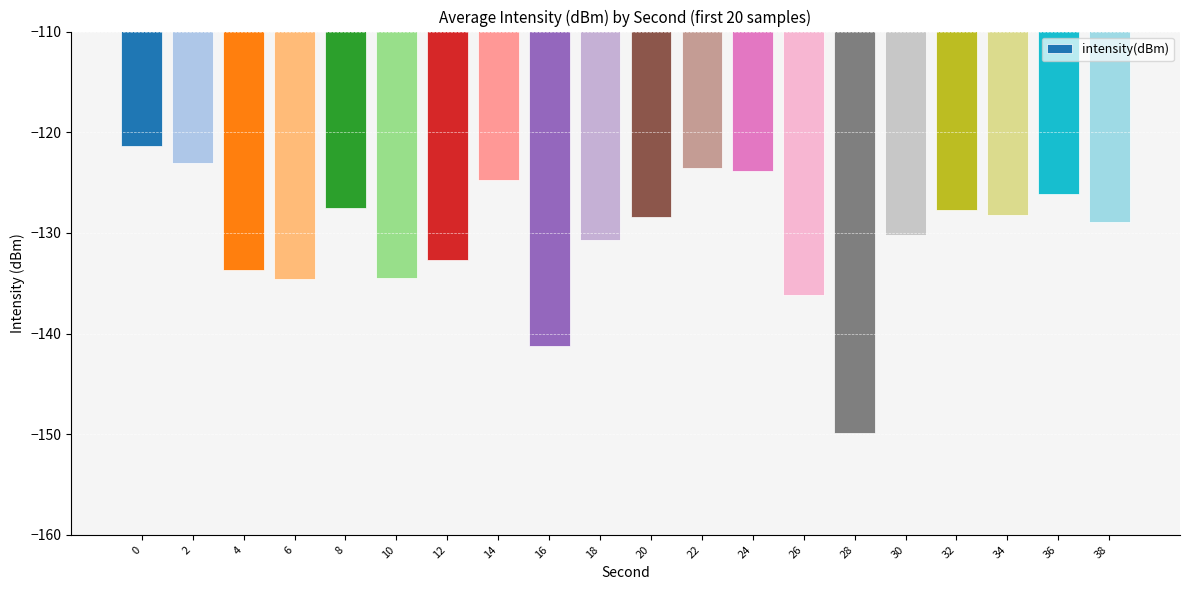

What is the value of the 2nd bar from the left?

-123.1